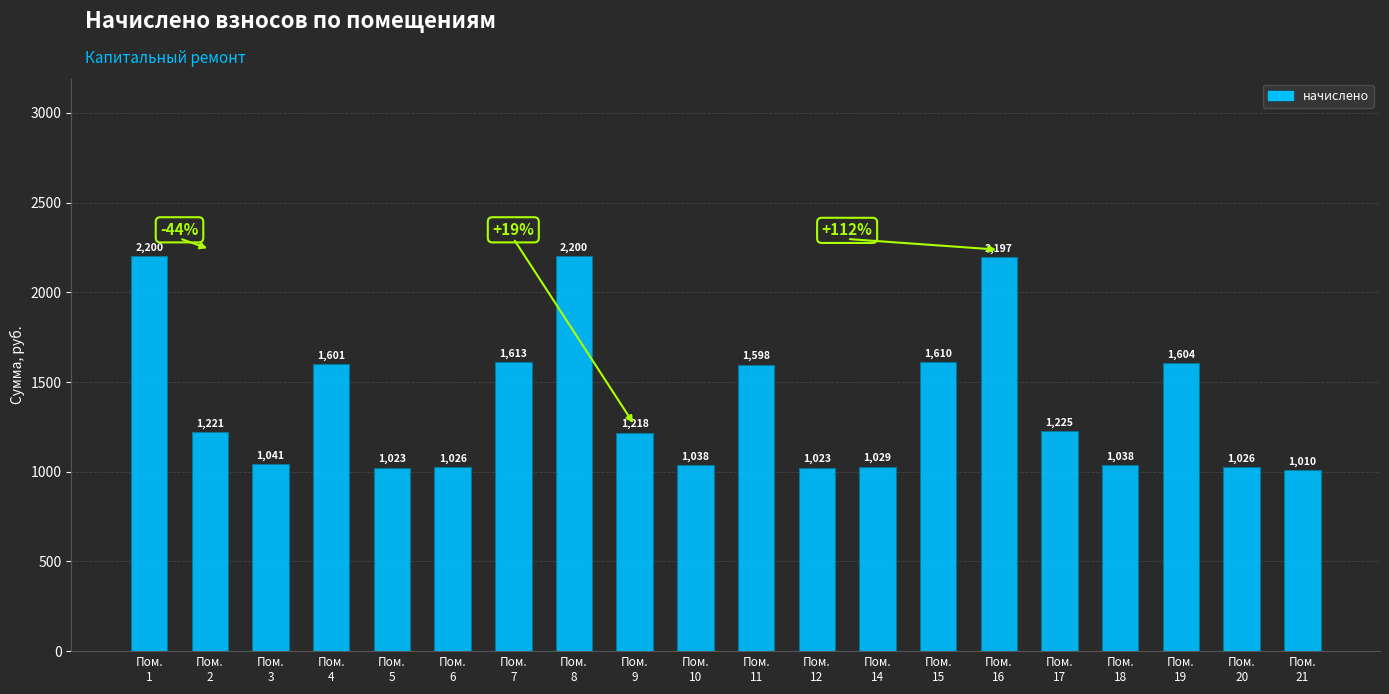

Where does the data first go above 1221?

Пом.
1